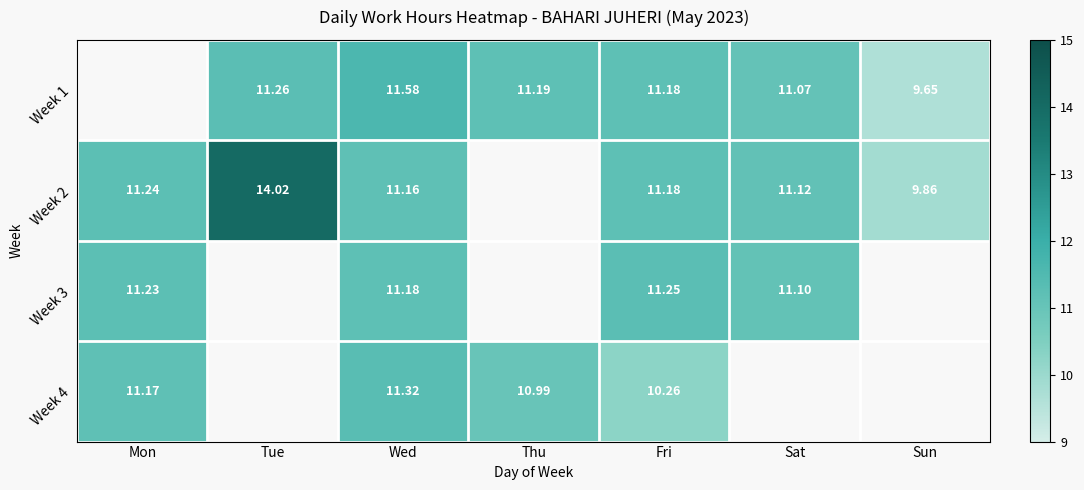

Which series changed the most between Mon and Tue?

Week 2